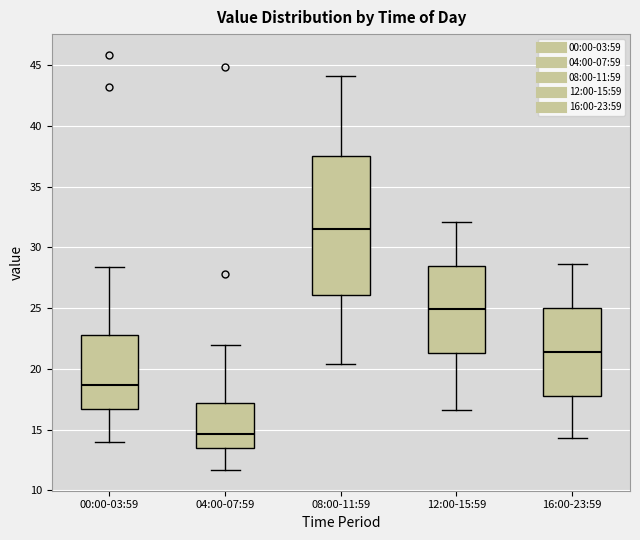

Reading left to right, read every box against the y-axis: the position of its median line, the range the box covers, and the ends of its whiskers. The values are not printed on the chart, so give them approximately, as read against the axis.

00:00-03:59: median 18.5, box 16.5 to 23.0, whiskers 14.0 to 28.5
04:00-07:59: median 14.5, box 13.5 to 17.0, whiskers 11.5 to 22.0
08:00-11:59: median 31.5, box 26.0 to 37.5, whiskers 20.5 to 44.0
12:00-15:59: median 25.0, box 21.5 to 28.5, whiskers 16.5 to 32.0
16:00-23:59: median 21.5, box 18.0 to 25.0, whiskers 14.5 to 28.5